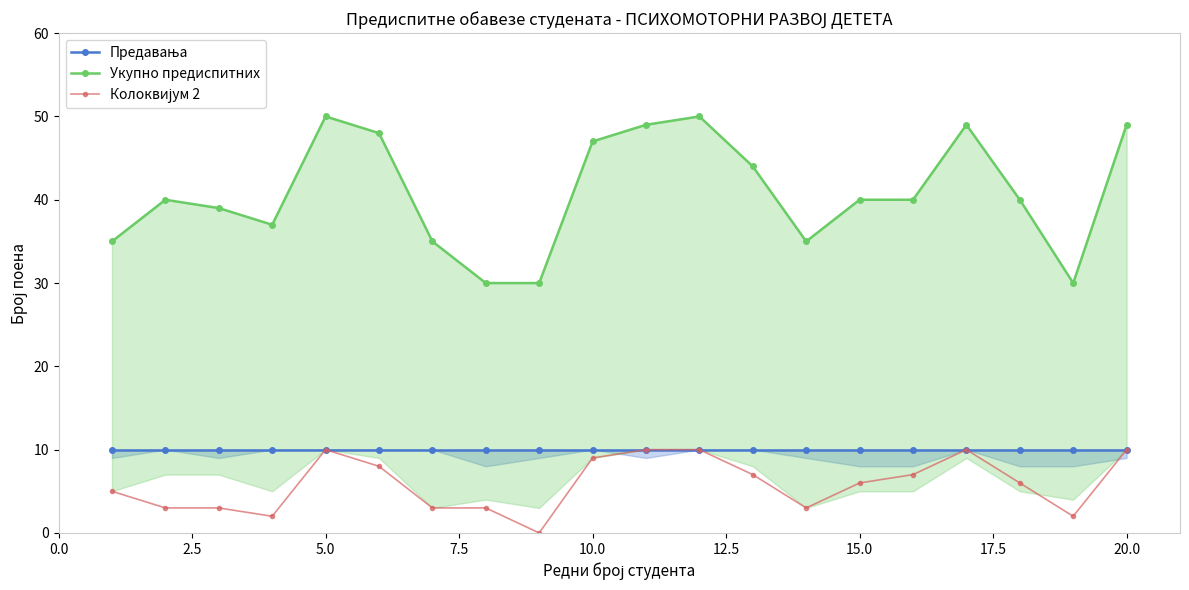

The value of Предавања at 20.0 is 10. True or false?

True